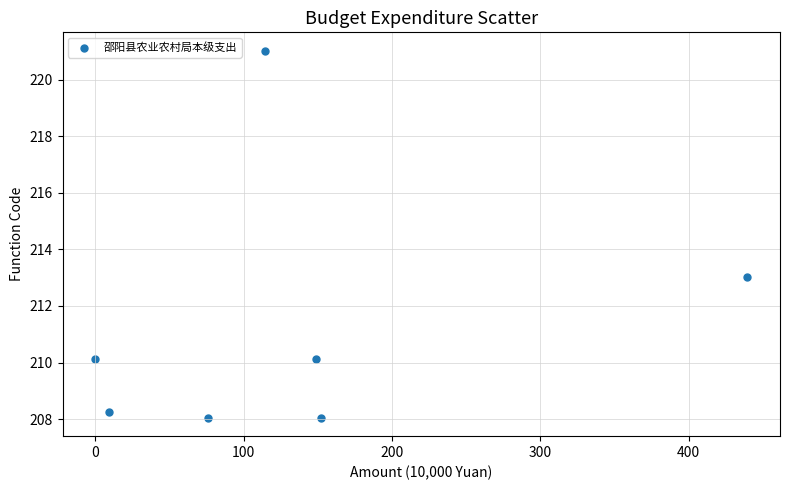

What is the average Y value?

211.2